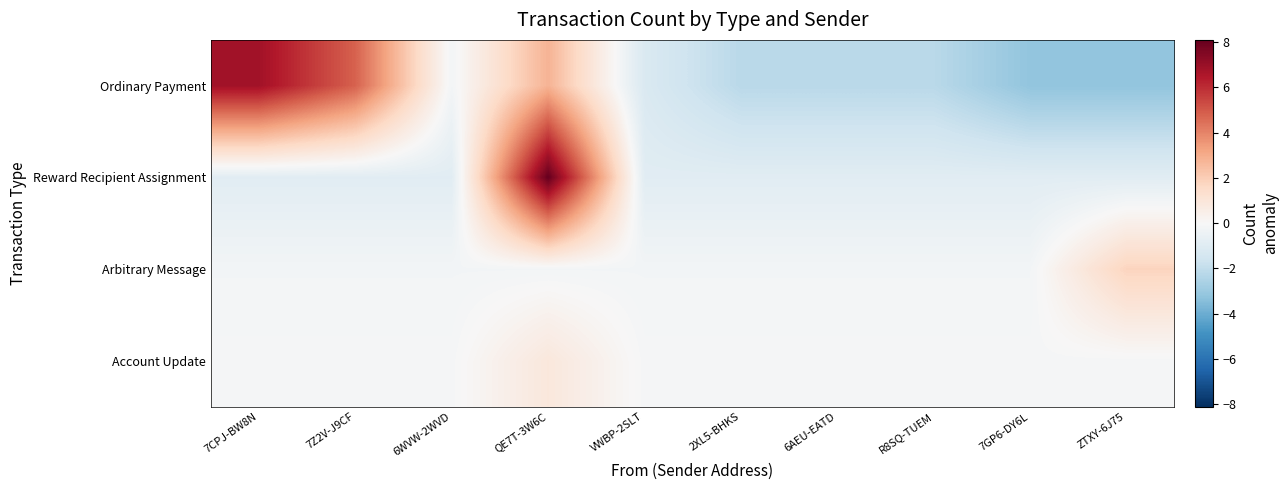

Reading left to right, list all the values displayed in this chart.

Ordinary Payment: 7CPJ-BW8N=6.8	7Z2V-J9CF=4.8	6WVW-2WVD=-0.2	QE7T-3W6C=2.8	VWBP-2SLT=-1.2	2XL5-BHKS=-2.2	6AEU-EATD=-2.2	R8SQ-TUEM=-2.2	7GP6-DY6L=-3.2	ZTXY-6J75=-3.2
Reward Recipient Assignment: 7CPJ-BW8N=-0.9	7Z2V-J9CF=-0.9	6WVW-2WVD=-0.9	QE7T-3W6C=8.1	VWBP-2SLT=-0.9	2XL5-BHKS=-0.9	6AEU-EATD=-0.9	R8SQ-TUEM=-0.9	7GP6-DY6L=-0.9	ZTXY-6J75=-0.9
Arbitrary Message: 7CPJ-BW8N=-0.2	7Z2V-J9CF=-0.2	6WVW-2WVD=-0.2	QE7T-3W6C=-0.2	VWBP-2SLT=-0.2	2XL5-BHKS=-0.2	6AEU-EATD=-0.2	R8SQ-TUEM=-0.2	7GP6-DY6L=-0.2	ZTXY-6J75=1.8
Account Update: 7CPJ-BW8N=-0.1	7Z2V-J9CF=-0.1	6WVW-2WVD=-0.1	QE7T-3W6C=0.9	VWBP-2SLT=-0.1	2XL5-BHKS=-0.1	6AEU-EATD=-0.1	R8SQ-TUEM=-0.1	7GP6-DY6L=-0.1	ZTXY-6J75=-0.1